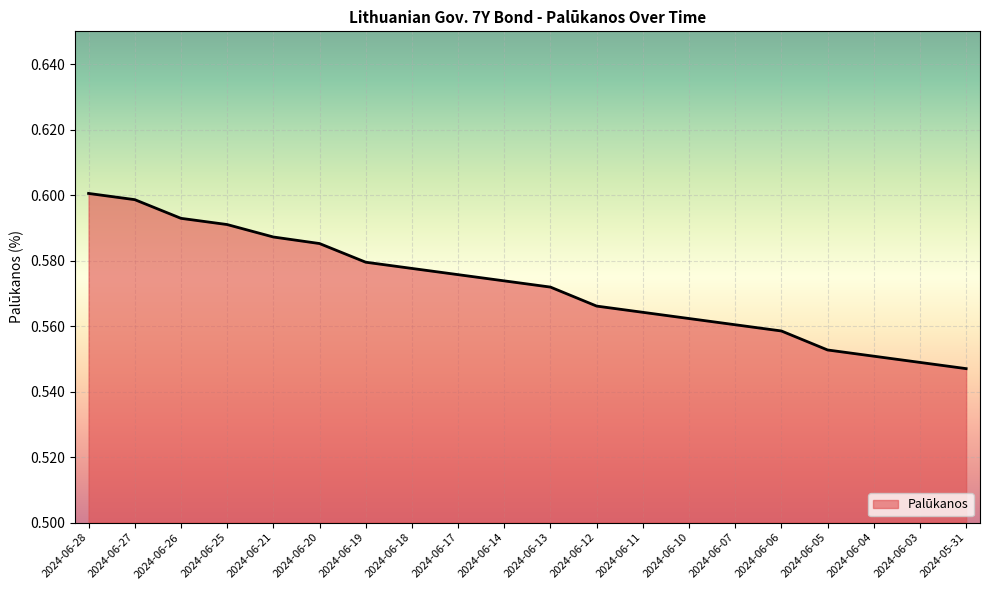

At which label is the value closest to 0?

2024-05-31